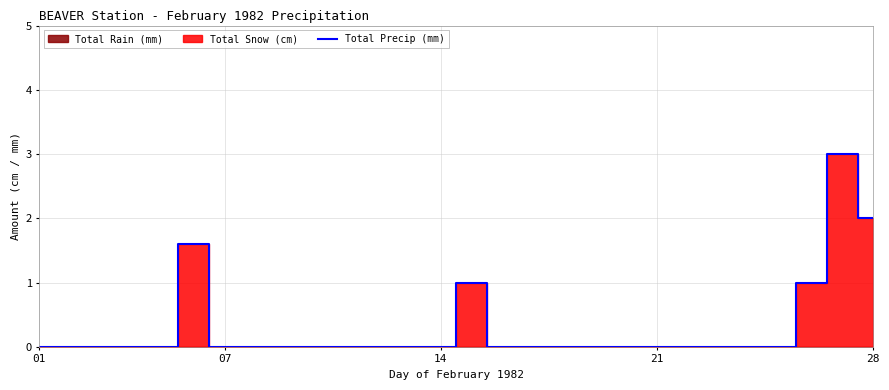

The value of Total Precip (mm) at 28 is 2.0. True or false?

True